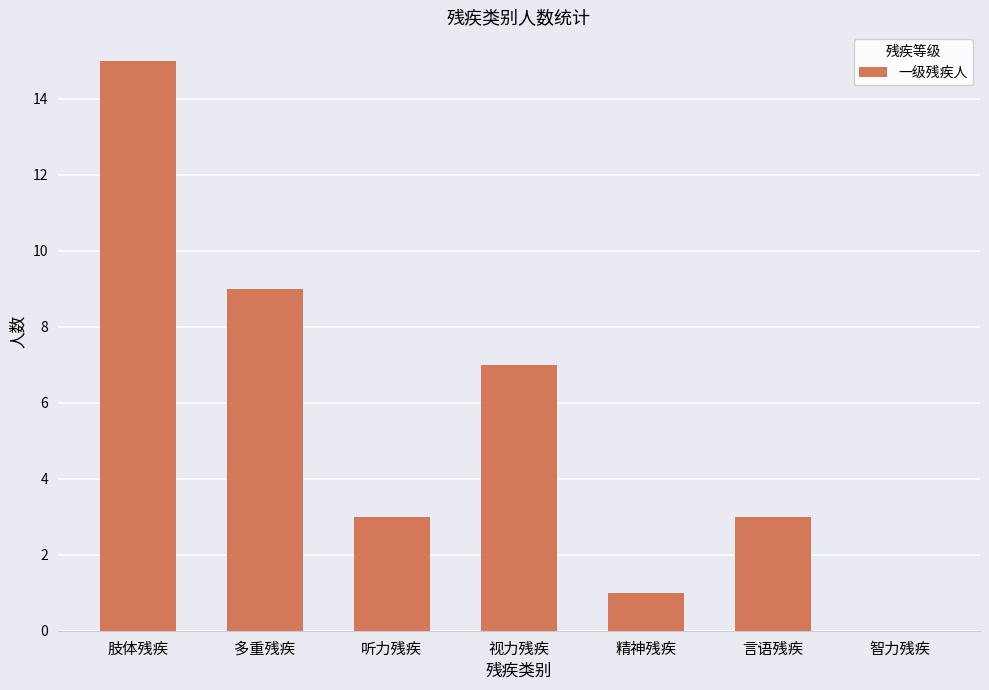

Reading left to right, what are all the values shown in this chart?

15	9	3	7	1	3	0